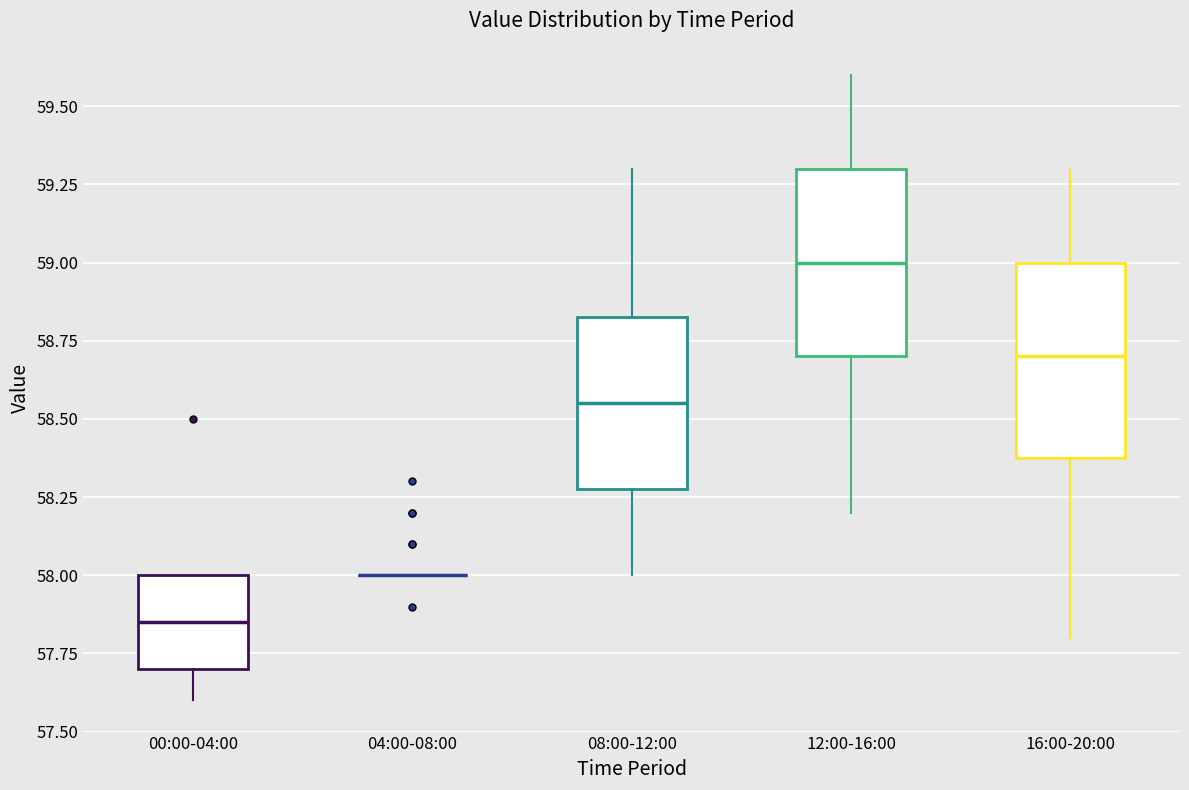

Where does the lower whisker of the box for 16:00-20:00 end on the y-axis? The values are not printed on the chart, so give them approximately, as read against the axis.

57.80